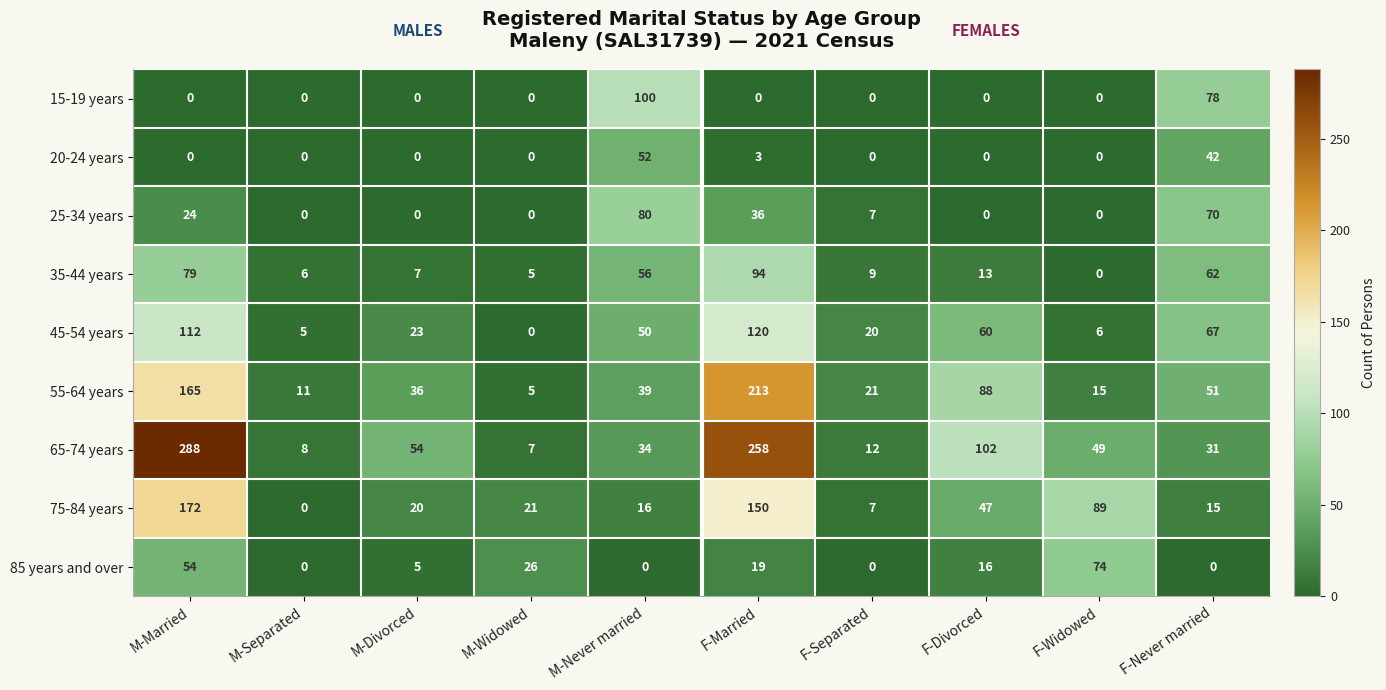

List the series in order of their peak value, lowest first.

20-24 years, 85 years and over, 25-34 years, 35-44 years, 15-19 years, 45-54 years, 75-84 years, 55-64 years, 65-74 years